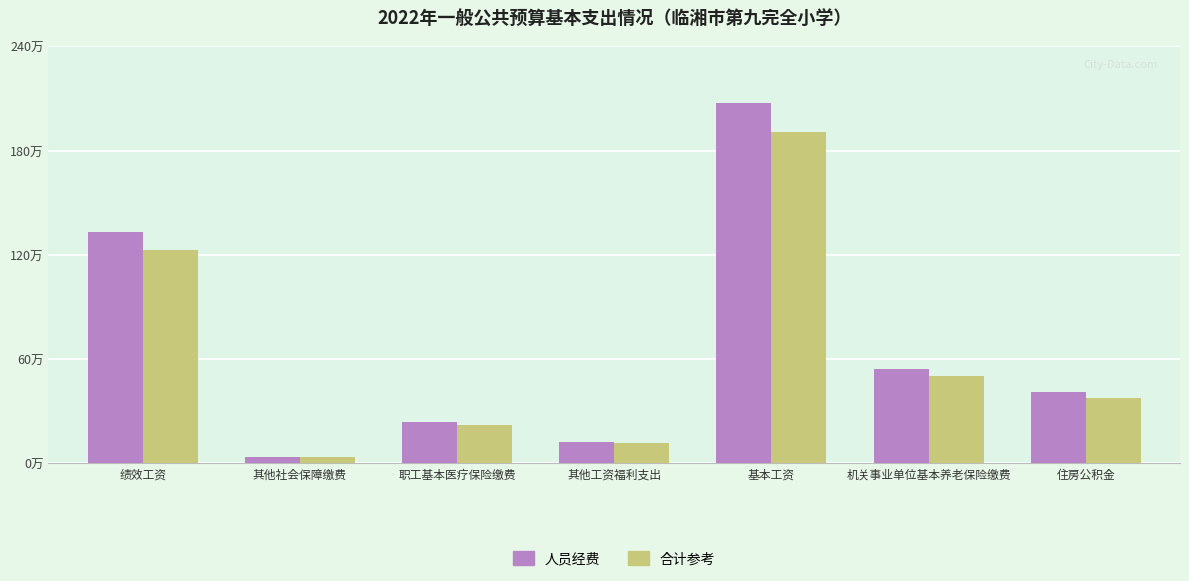

Reading left to right, what are all the values shown in this chart?

人员经费: 133.3	3.6	23.8	12.4	207.2	54.5	40.9
合计参考: 122.7	3.3	21.9	11.4	190.7	50.1	37.6